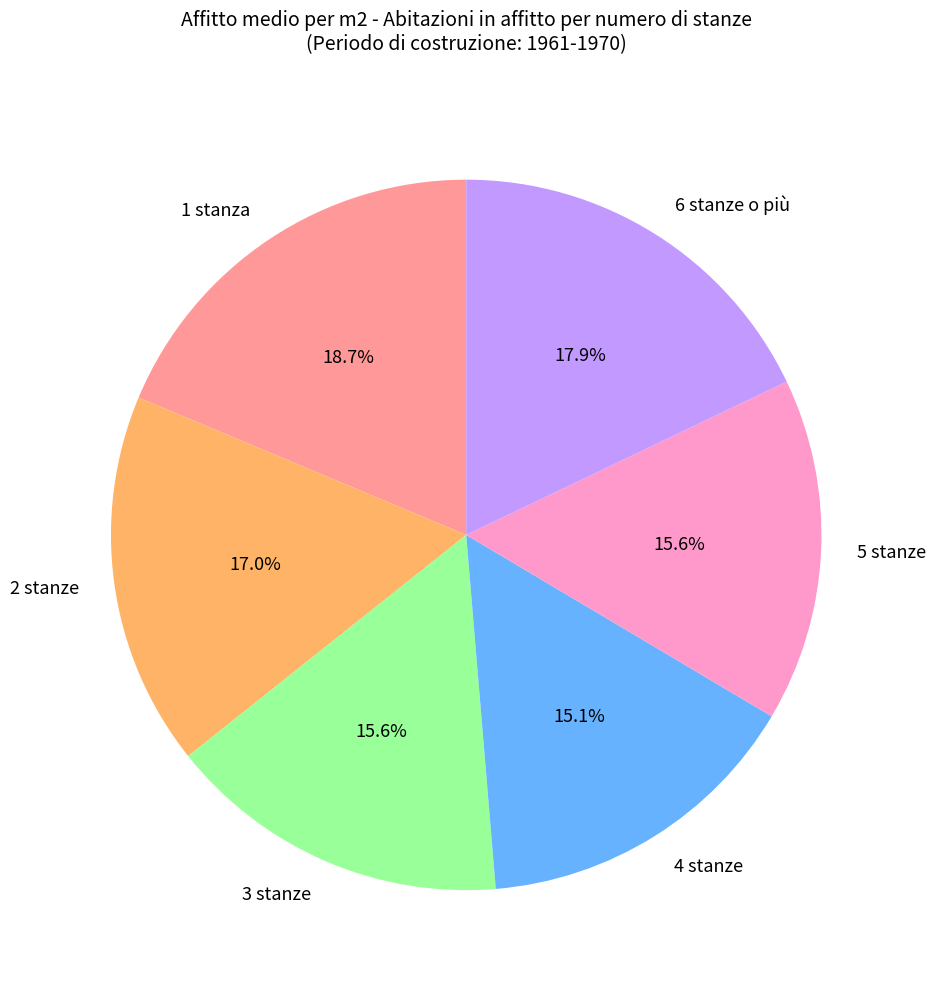

To the nearest percent, what is the average slice percentage?

17%